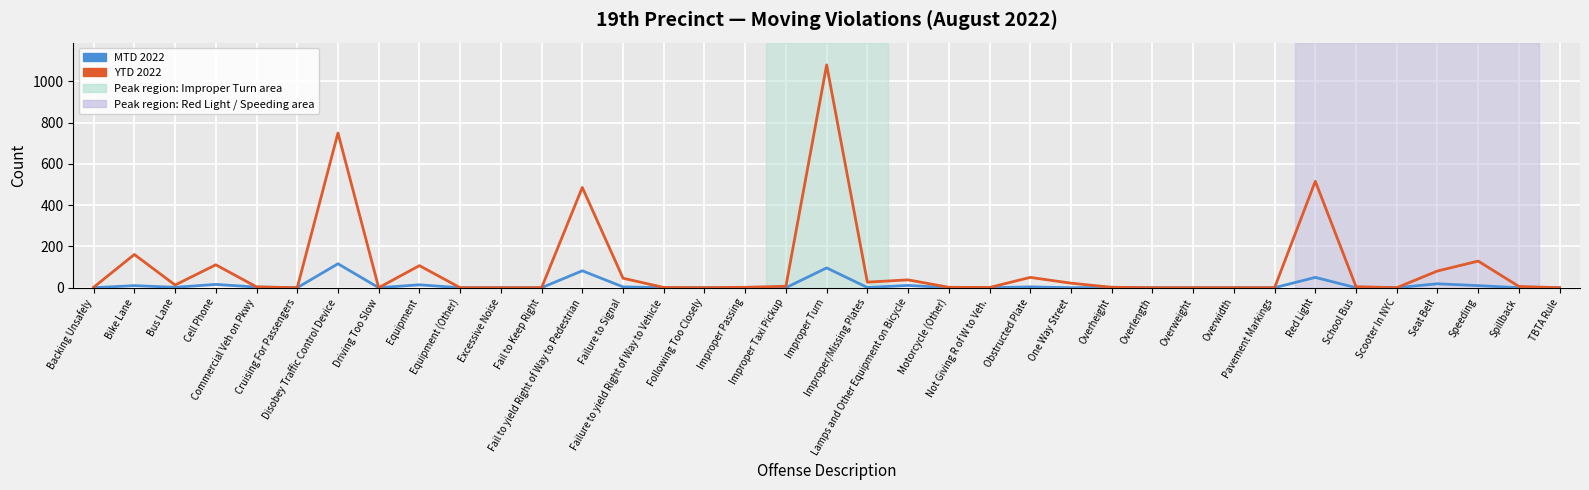

Which label corresponds to the largest value in the chart?

Improper Turn